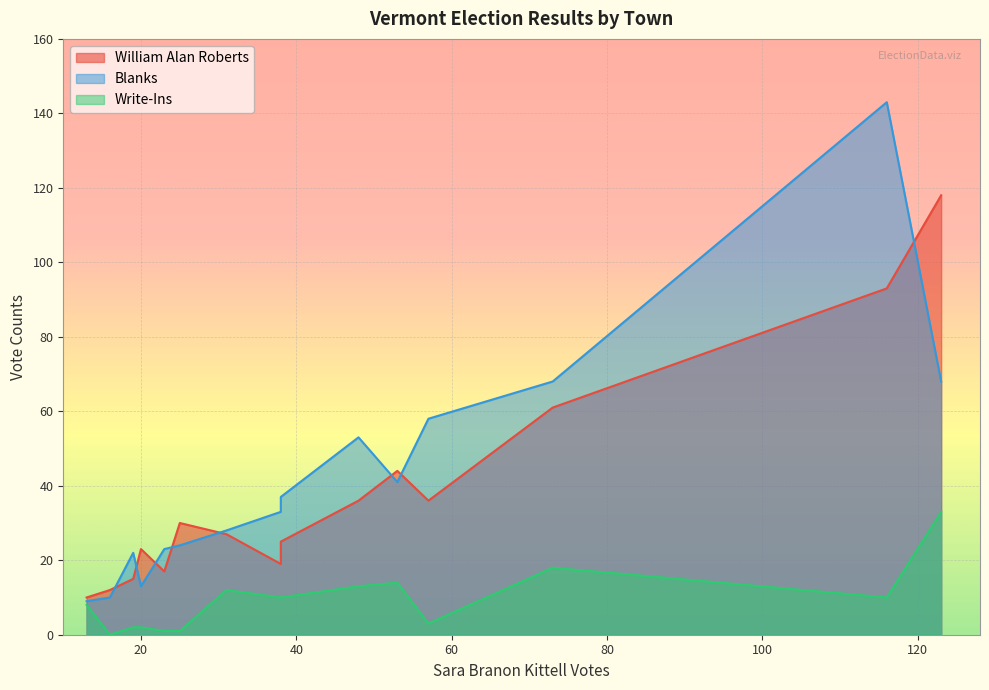

How many series are shown in this chart?

3